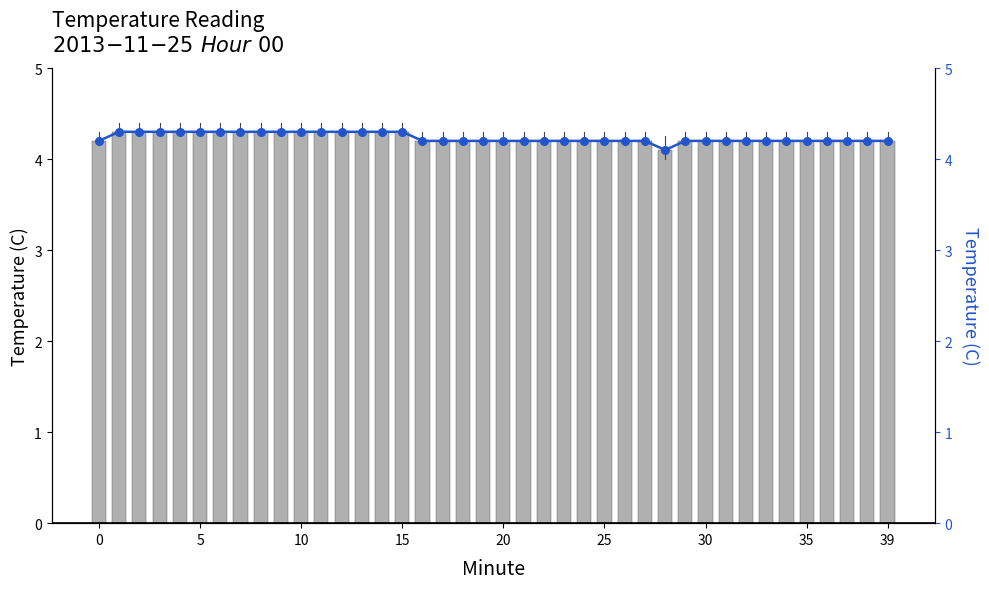

Reading left to right, list all the values displayed in this chart.

Temperature bar: 4.2	4.3	4.3	4.3	4.3	4.3	4.3	4.3	4.3	4.3	4.3	4.3	4.3	4.3	4.3	4.3	4.2	4.2	4.2	4.2	4.2	4.2	4.2	4.2	4.2	4.2	4.2	4.2	4.1	4.2	4.2	4.2	4.2	4.2	4.2	4.2	4.2	4.2	4.2	4.2
Temperature (C): 4.2	4.3	4.3	4.3	4.3	4.3	4.3	4.3	4.3	4.3	4.3	4.3	4.3	4.3	4.3	4.3	4.2	4.2	4.2	4.2	4.2	4.2	4.2	4.2	4.2	4.2	4.2	4.2	4.1	4.2	4.2	4.2	4.2	4.2	4.2	4.2	4.2	4.2	4.2	4.2